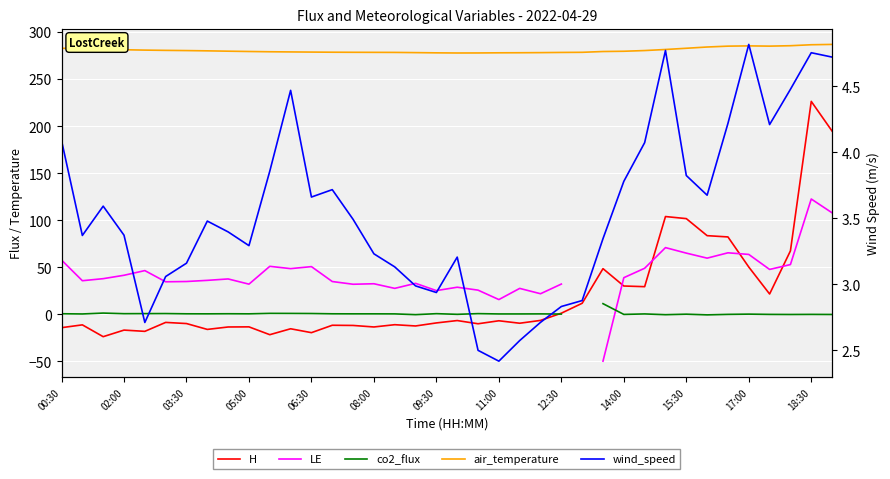

Rank the series by their maximum value, from highest to lowest.

air_temperature, H, LE, co2_flux, wind_speed